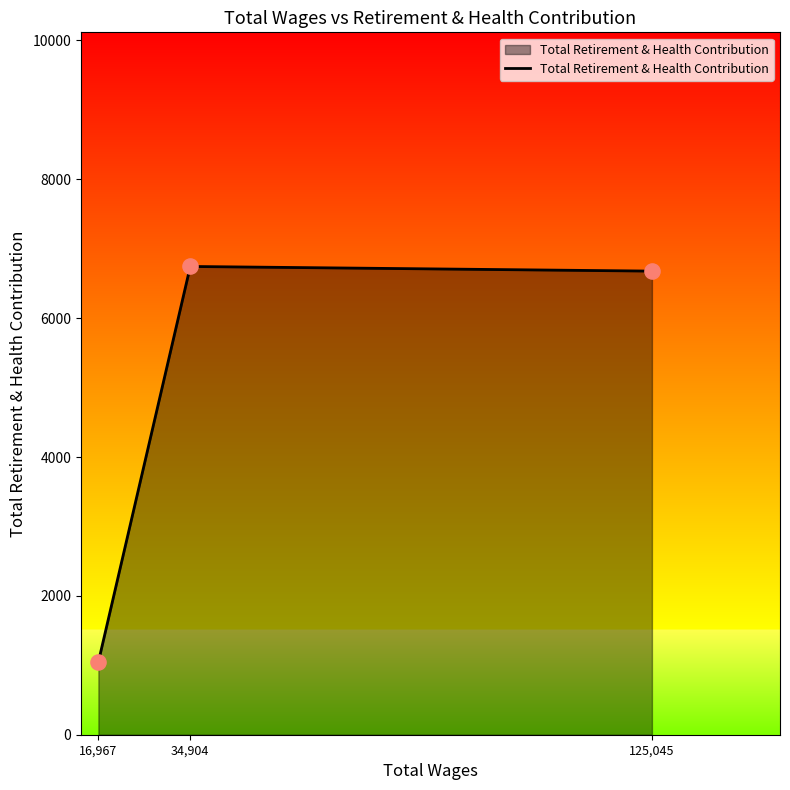

What is the ratio of the value at 34,904 to the value at 125,045?

1.0